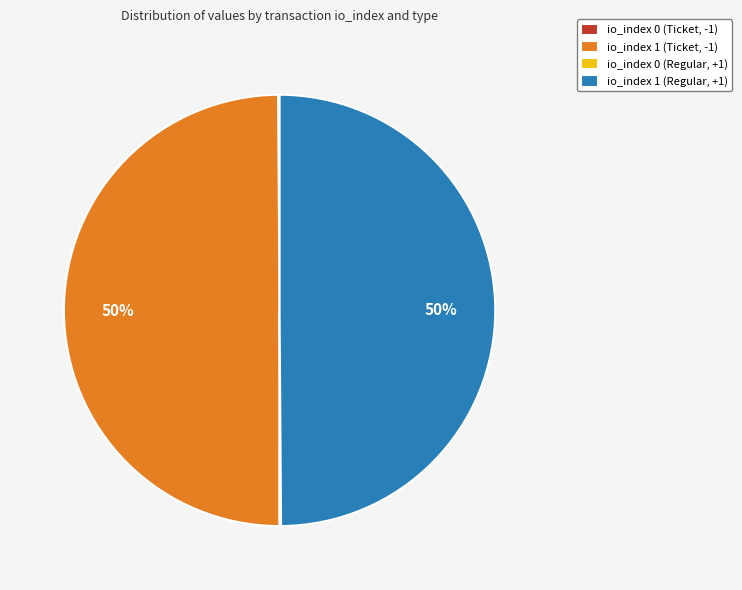

To the nearest percent, what percentage of the pie is io_index 1 (Regular, +1)?

50%